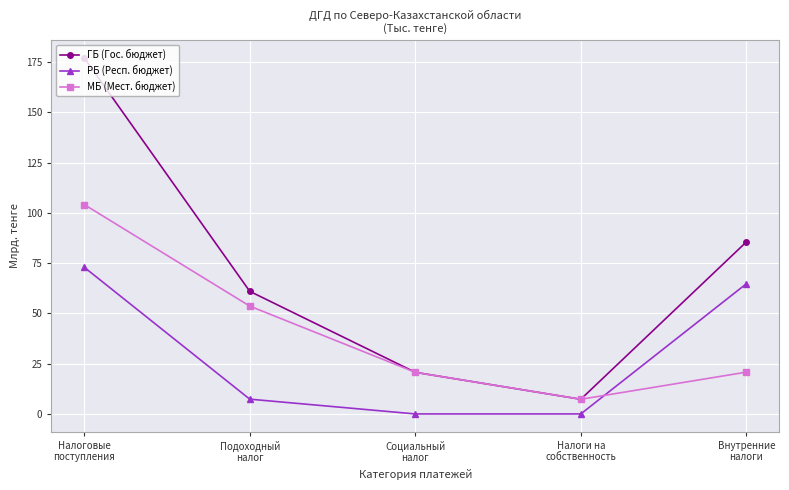

What is the maximum value shown in the chart?

177.1